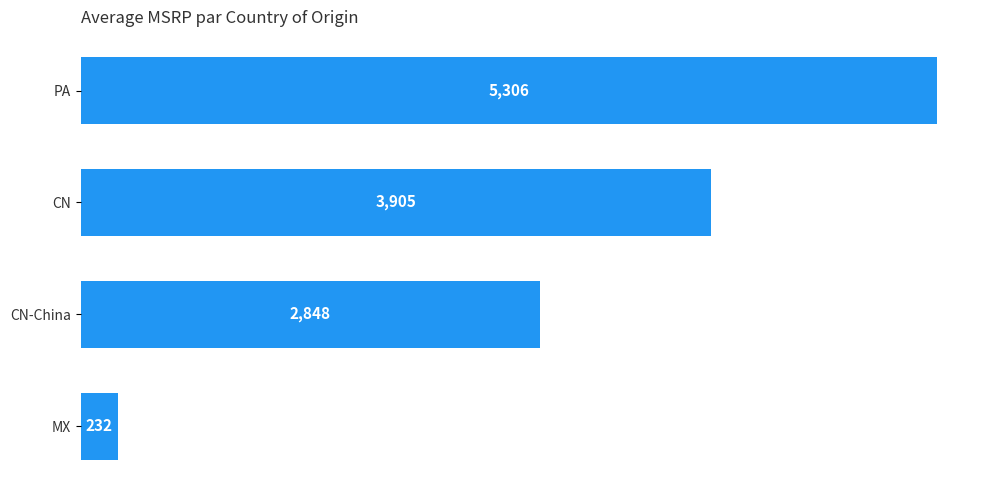

What is the label of the 1st bar from the top?

PA